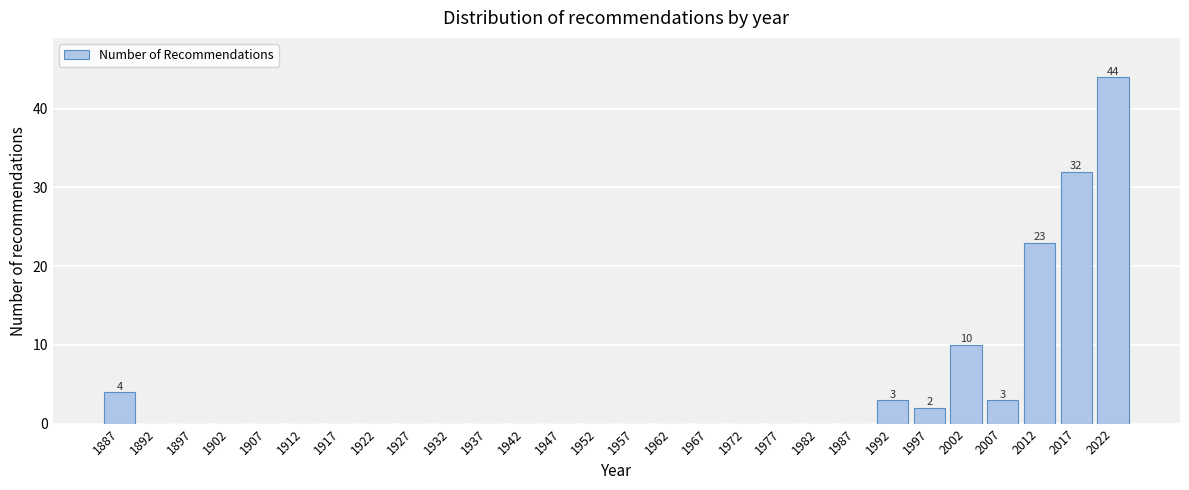

Over which range of the x-axis is the bar tallest?

2020 to 2025